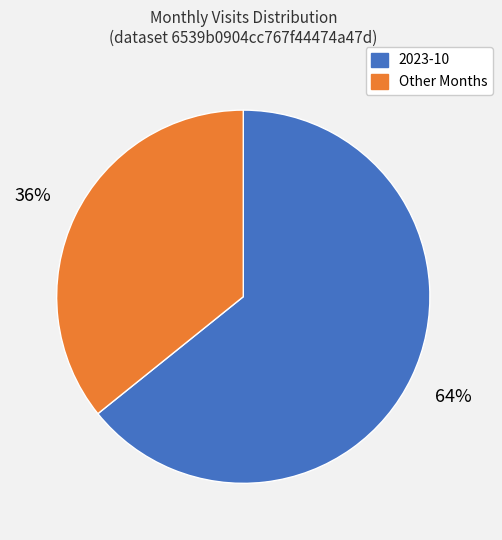

The Other Months slice represents 36% of the pie. True or false?

True